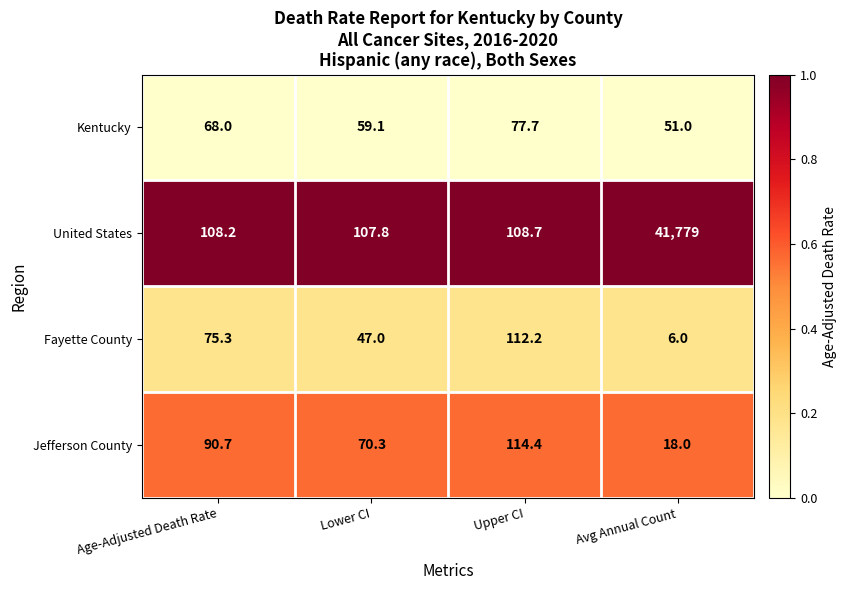

What is the greatest value displayed?

41779.0